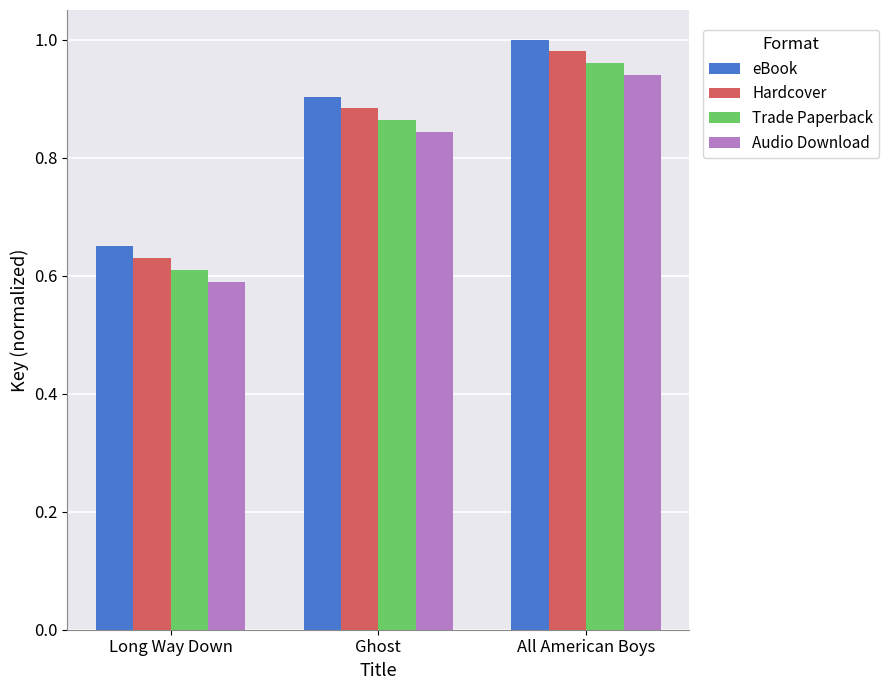

The value of Hardcover at Ghost is 0.9. True or false?

True